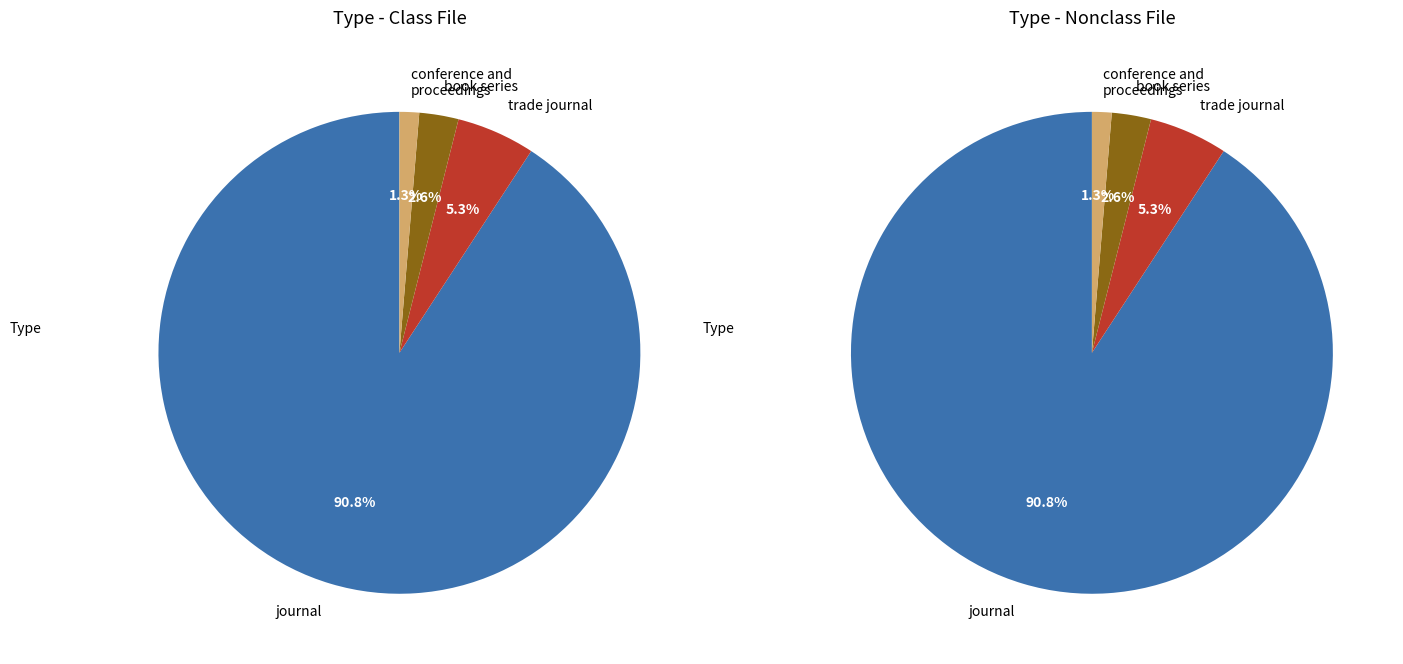

To the nearest percent, what is the difference between the journal and book series slice percentages?

88%